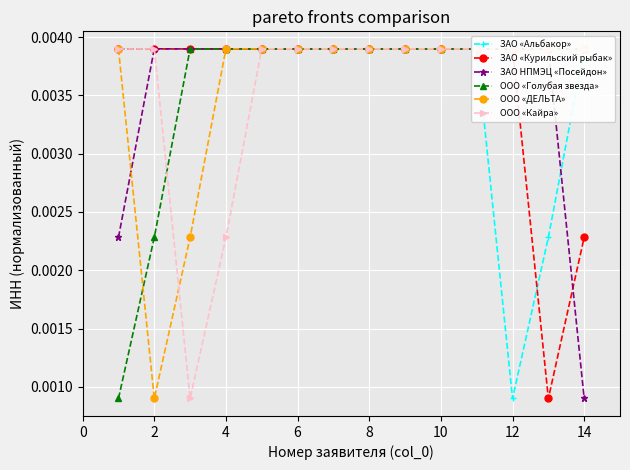

Is this an area chart (filled region under the line)?

No